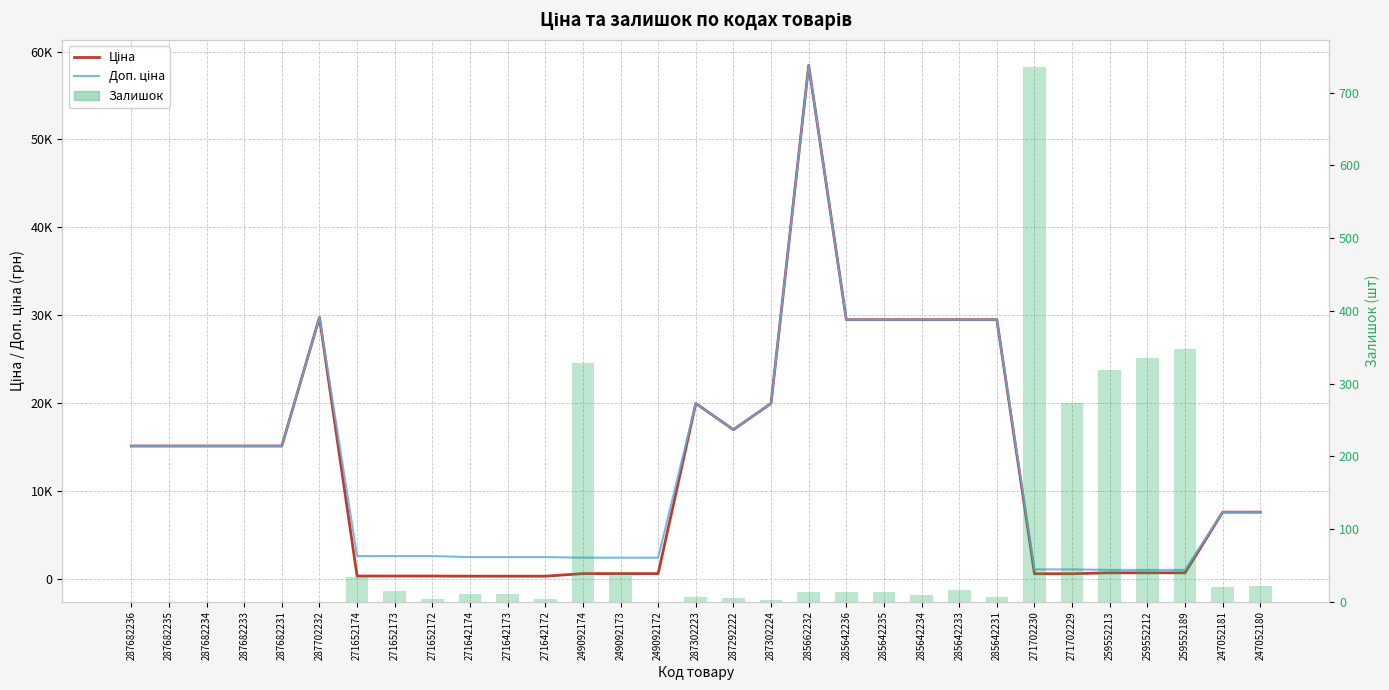

How many values in Залишок are above zero?

24